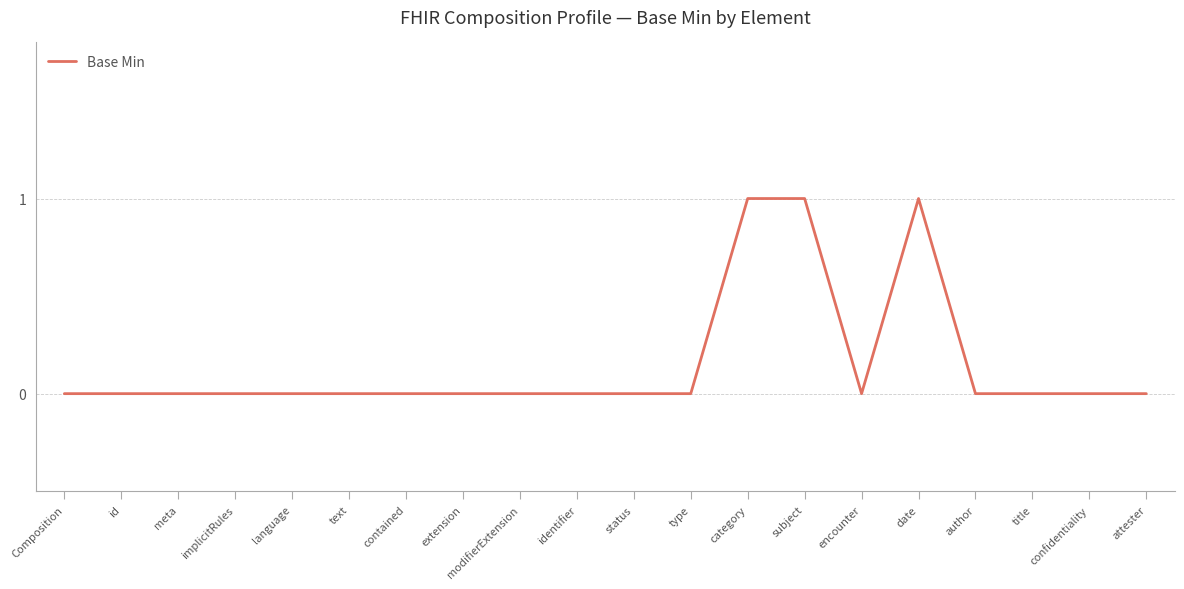

What position from the right is confidentiality?

2